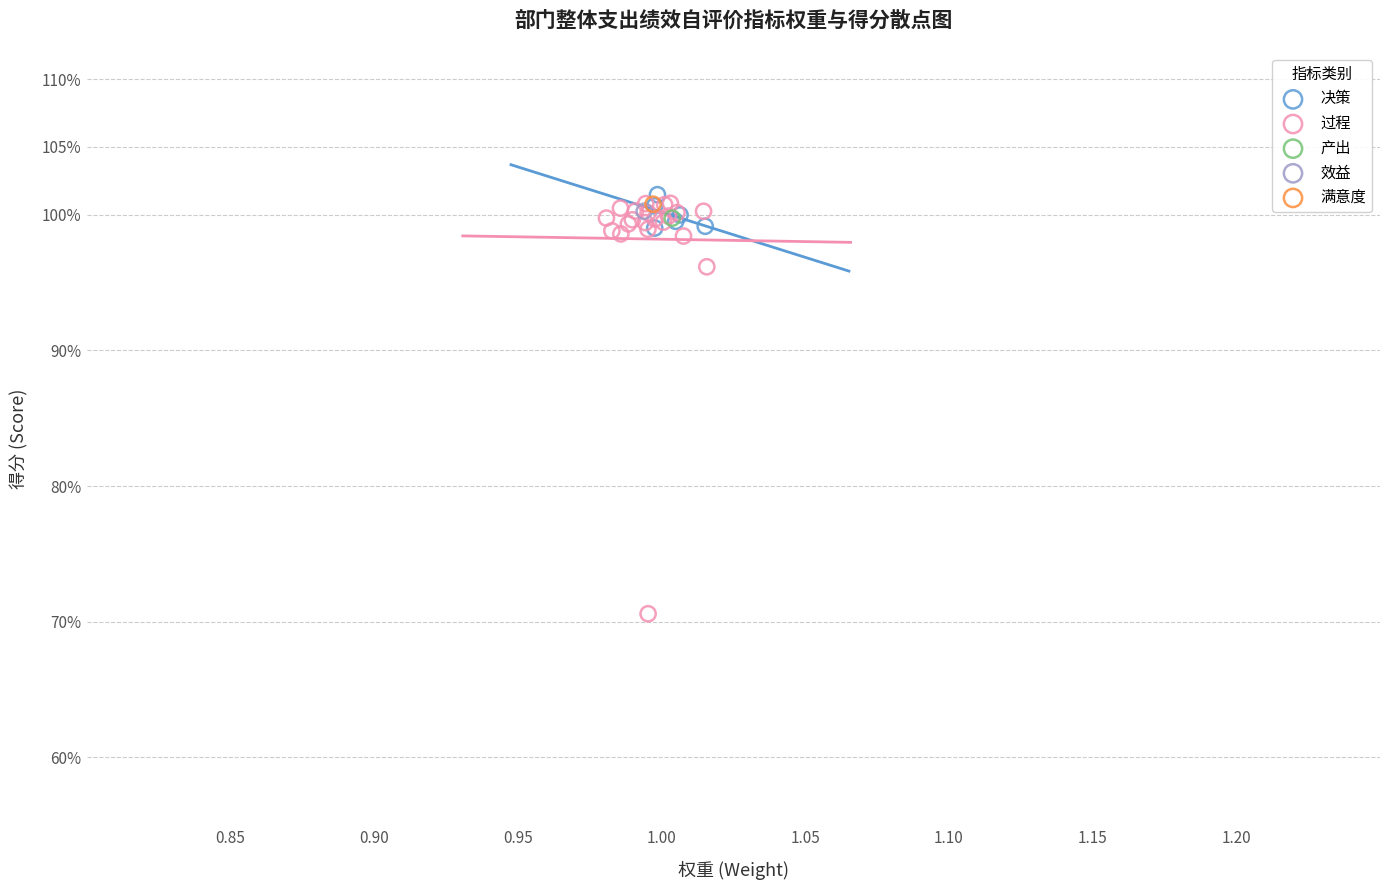

What are all the series names shown in the legend?

决策, 过程, 产出, 效益, 满意度